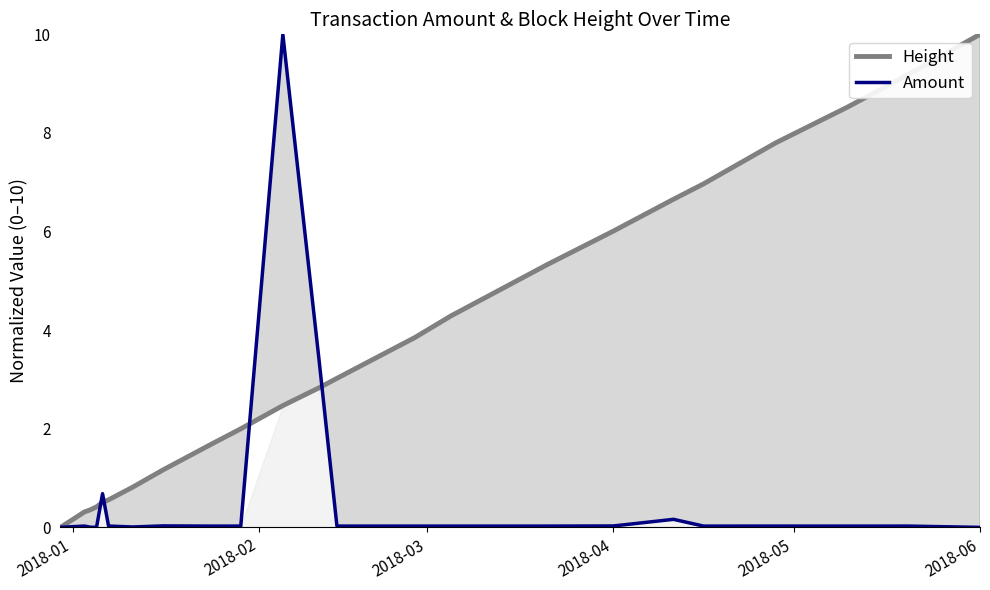

At which label does Height reach its peak?

2018-06